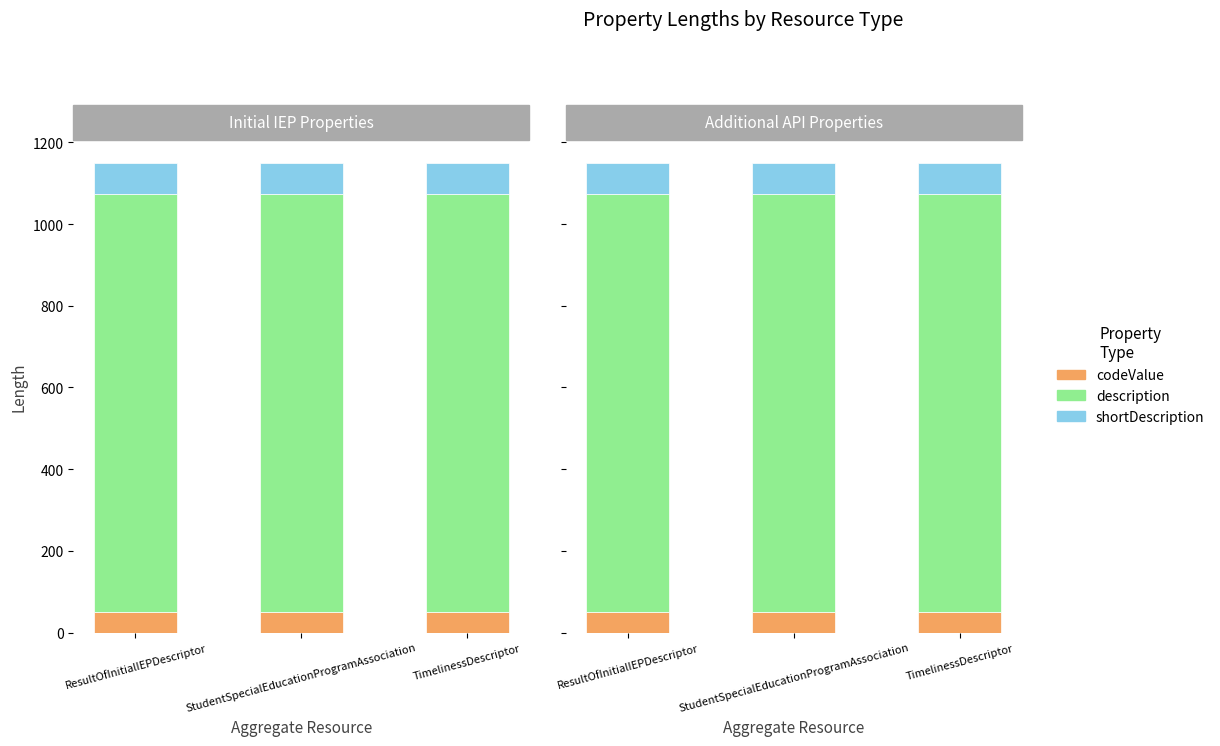

What is the minimum value shown in the chart?

50